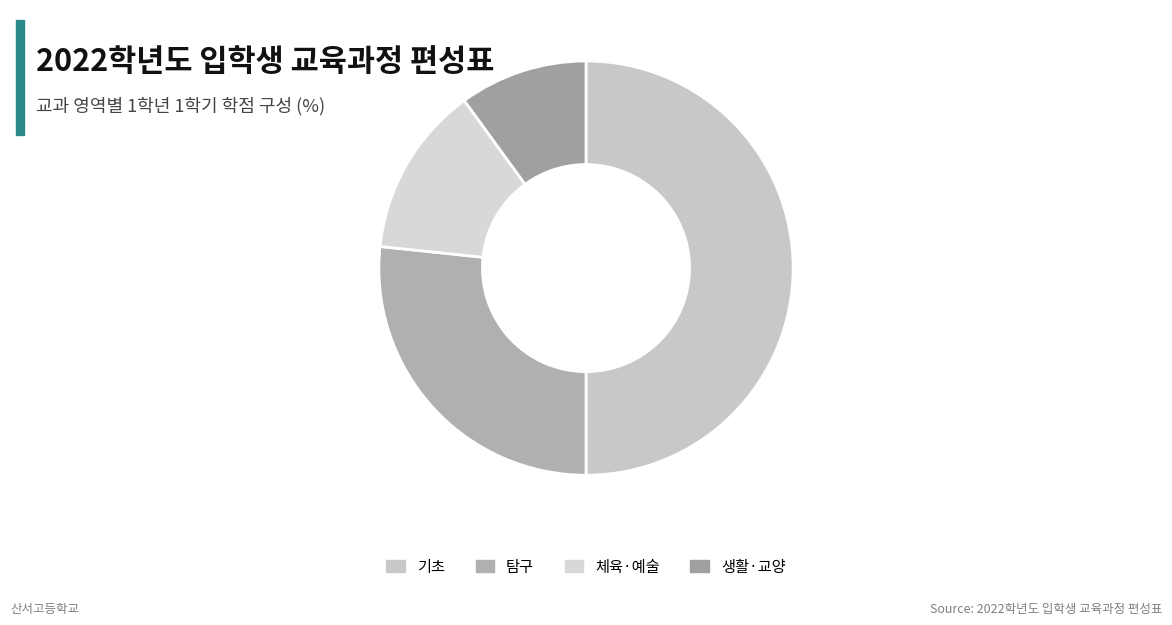

To the nearest percent, what percentage of the pie is 기초?

50%